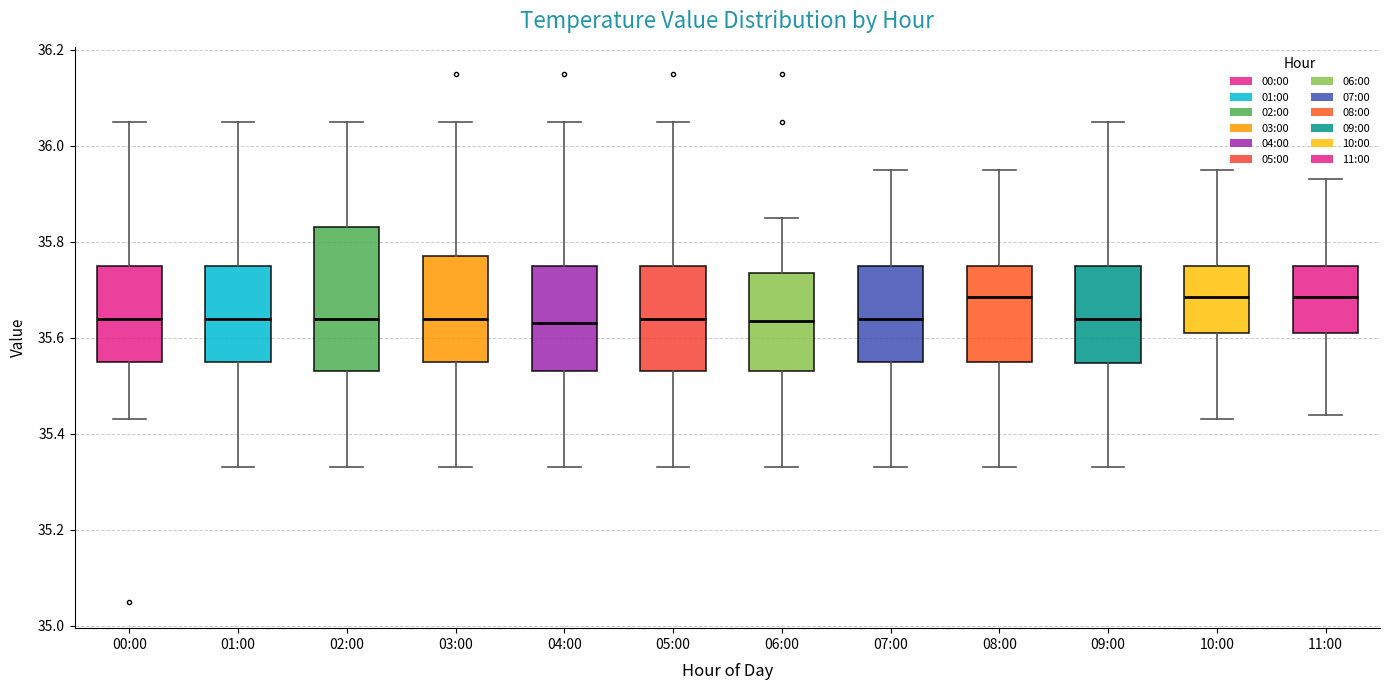

Comparing the boxes themselves (not the whiskers), which one is the tallest?

02:00